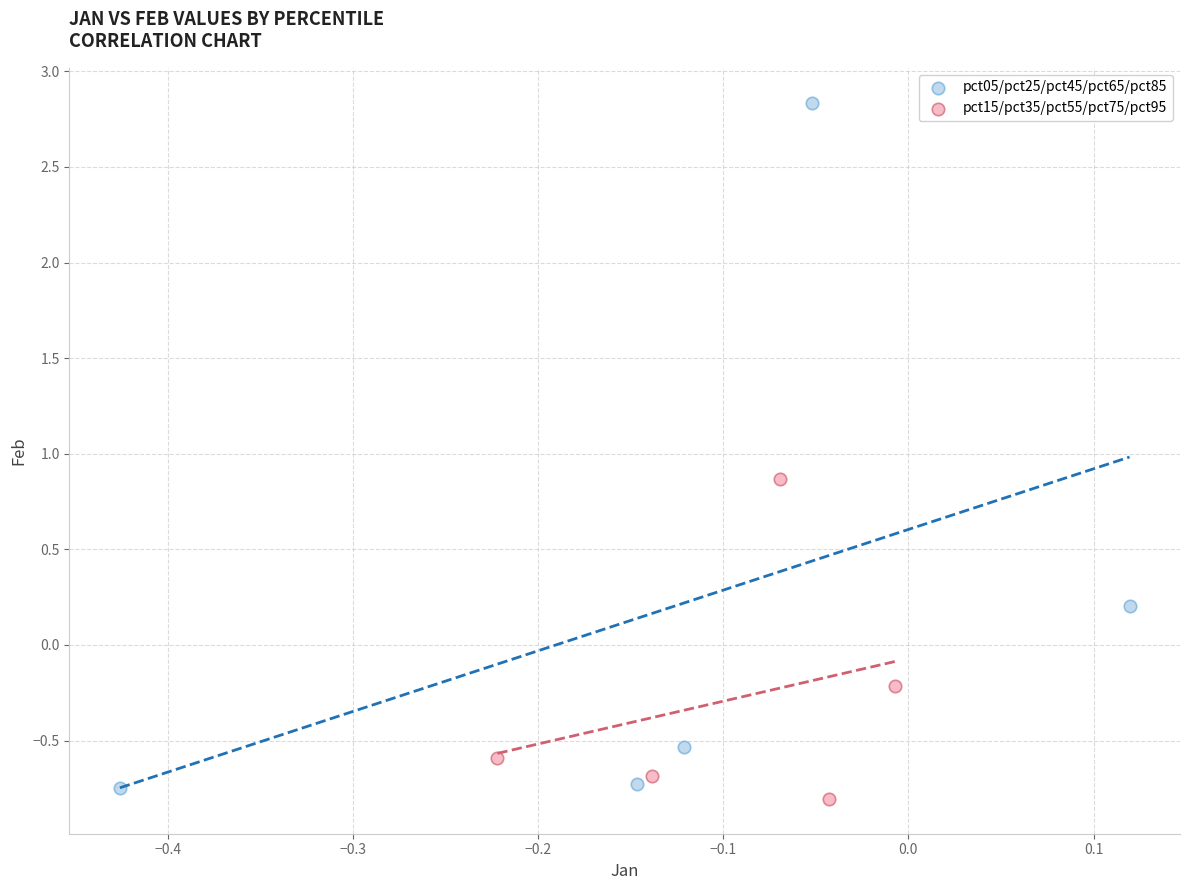

Which series contains the highest Y value?

pct05/pct25/pct45/pct65/pct85